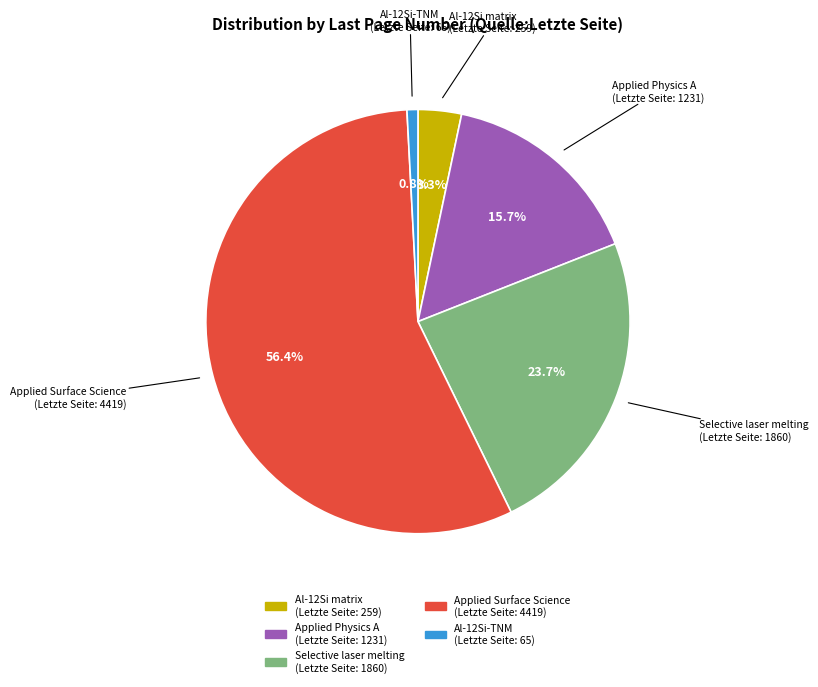

Is there any slice that represents more than half of the pie?

Yes